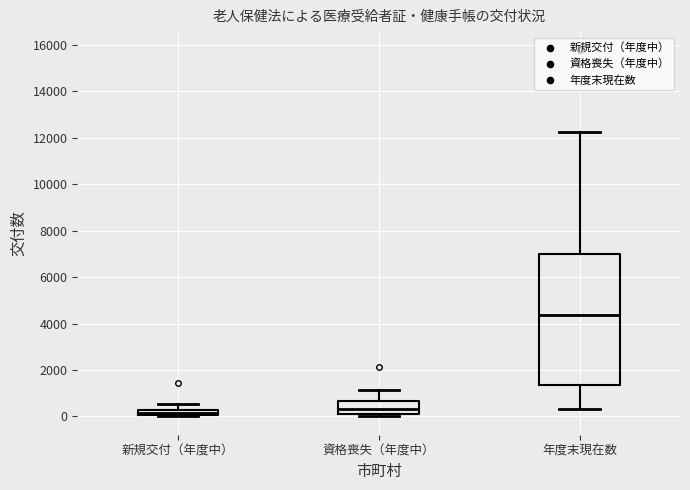

Where is the upper edge of the box for 新規交付（年度中） on the y-axis? The values are not printed on the chart, so give them approximately, as read against the axis.

200